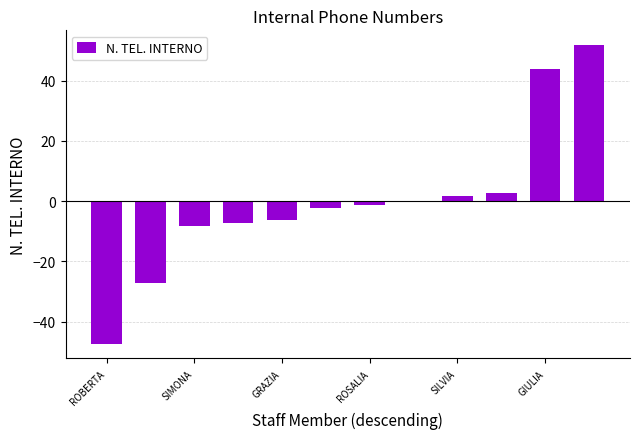

Are the bars horizontal?

No